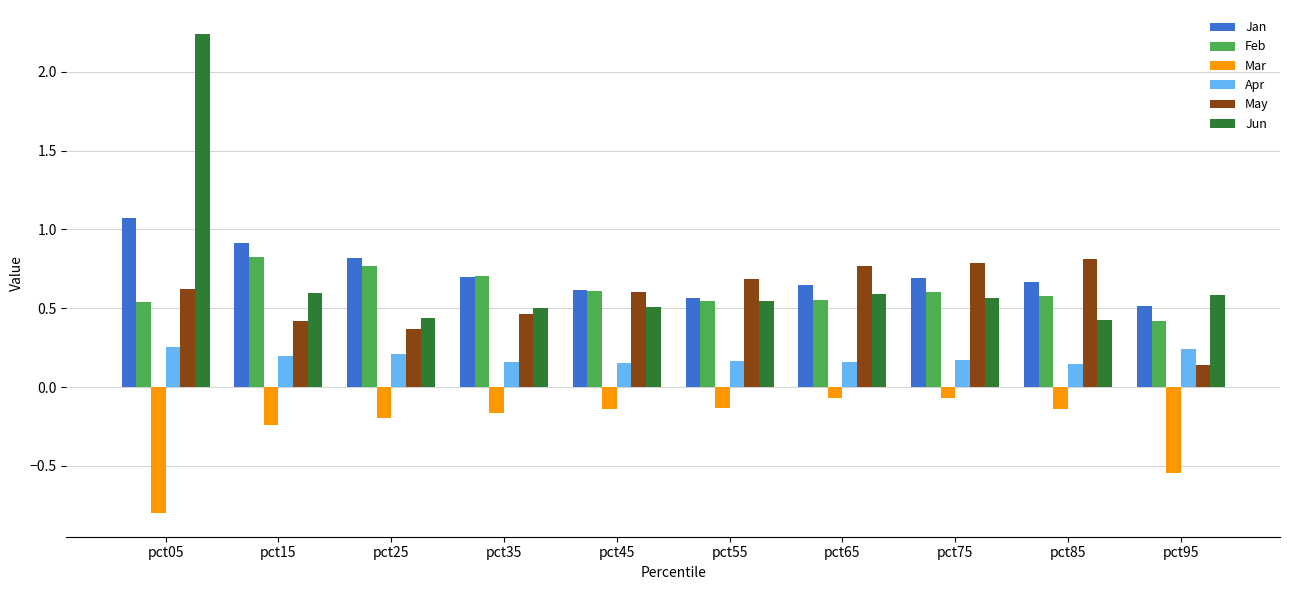

Is it true that Jun equals 0.8 at pct55?

False